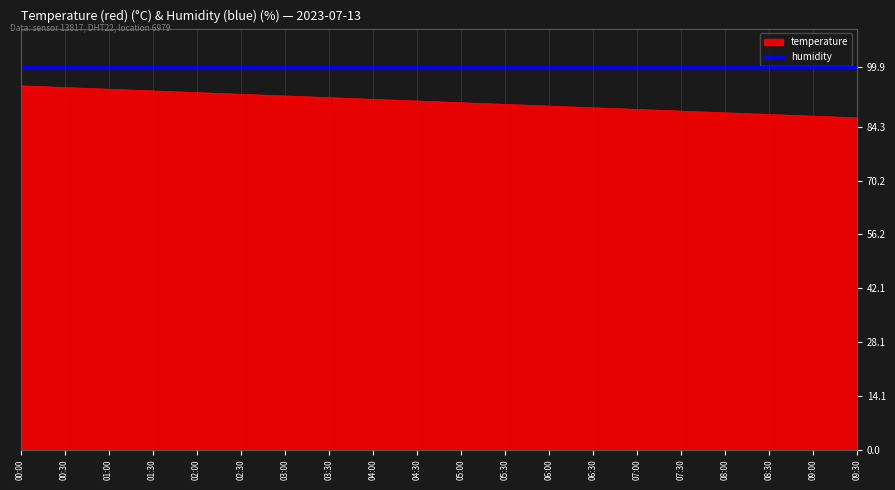

Which label corresponds to the smallest value in the chart?

09:30